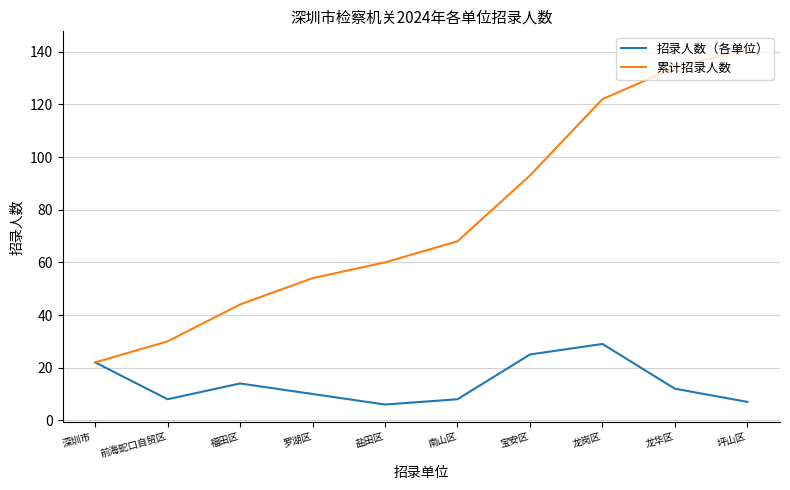

Count the number of data series in this chart.

2